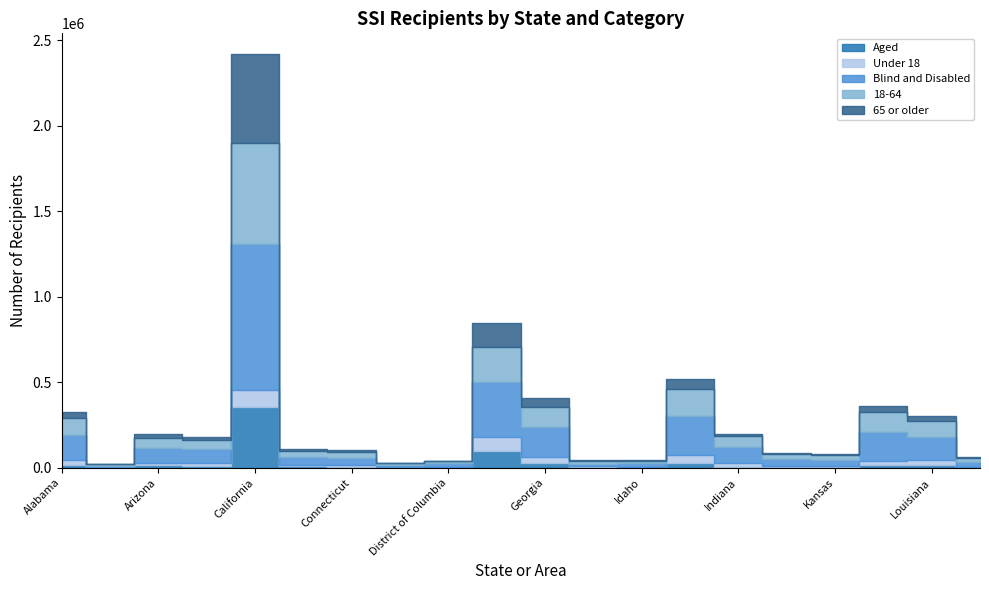

At which label is Blind and Disabled closest to 431473?

Florida